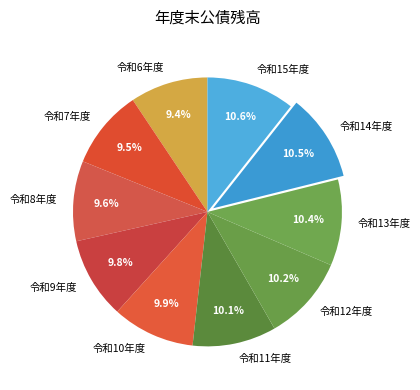

Combined, do 令和7年度 and 令和15年度 account for over 50%?

No